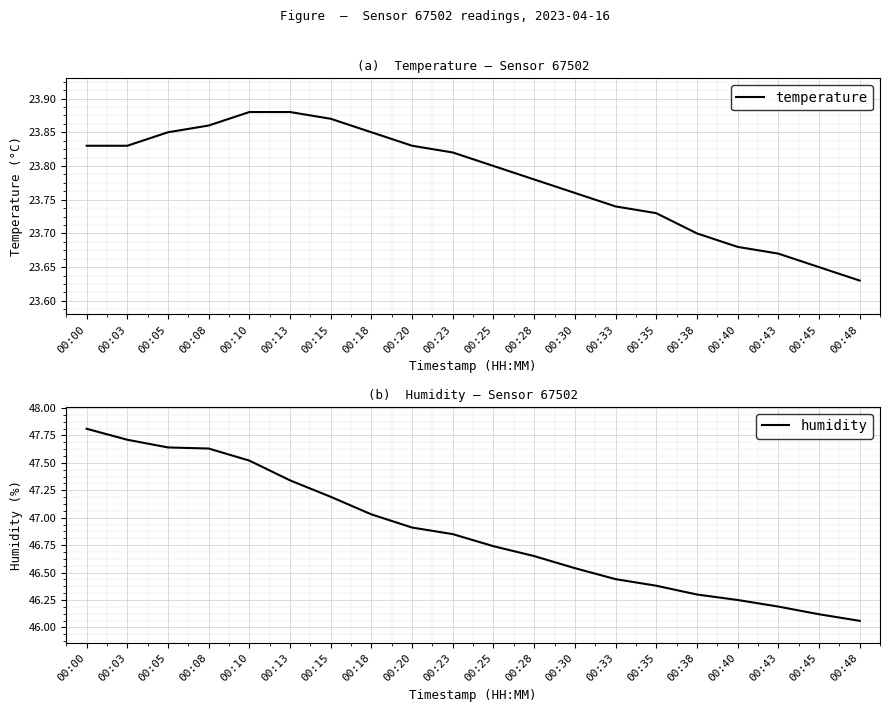

What is the difference between the maximum and minimum values in the temperature series?

0.2